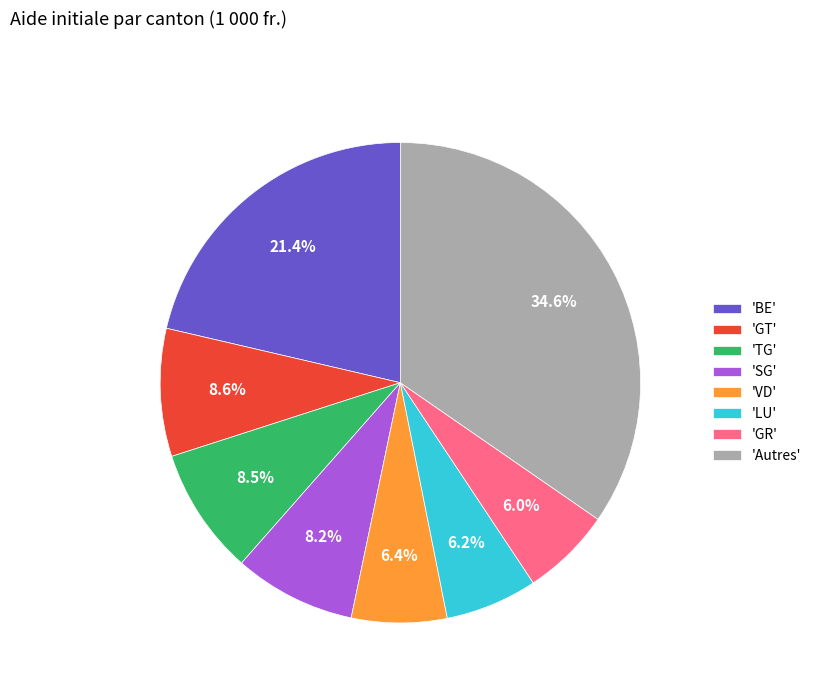

Between 'VD' and 'SG', which is larger?

'SG'